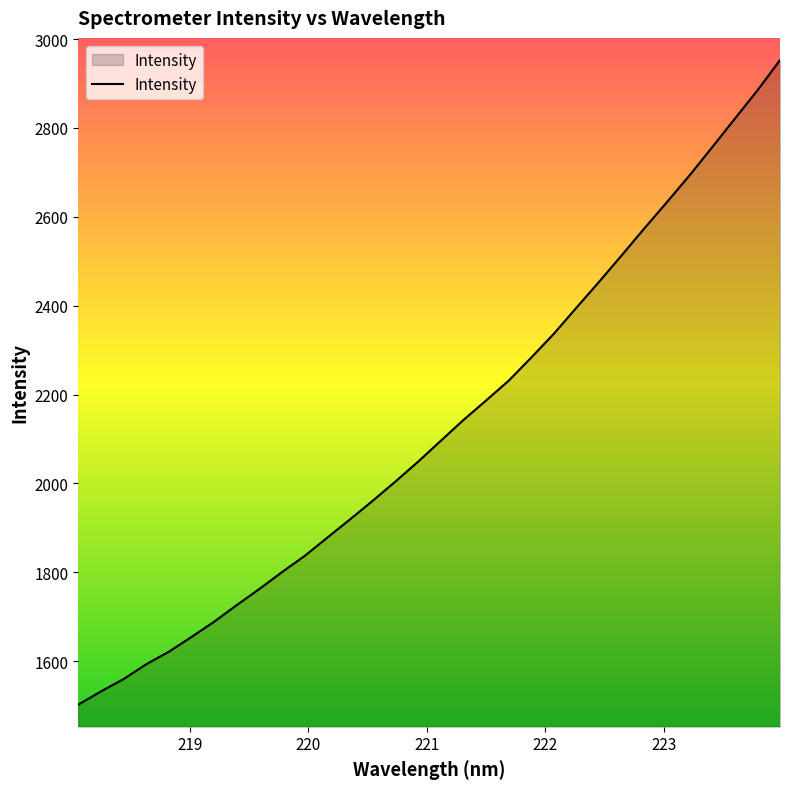

How many lines are shown in the chart?

1